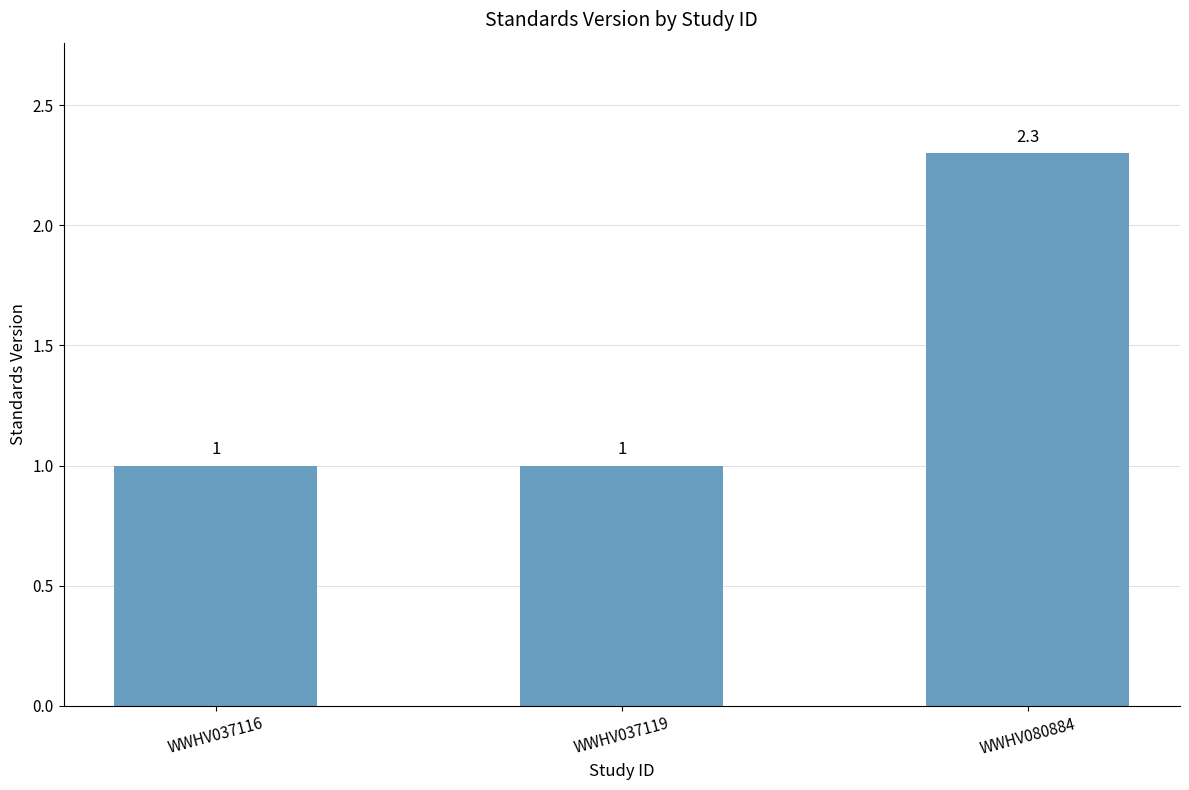

The chart shows a value of 0.5 at WWHV037119. True or false?

False